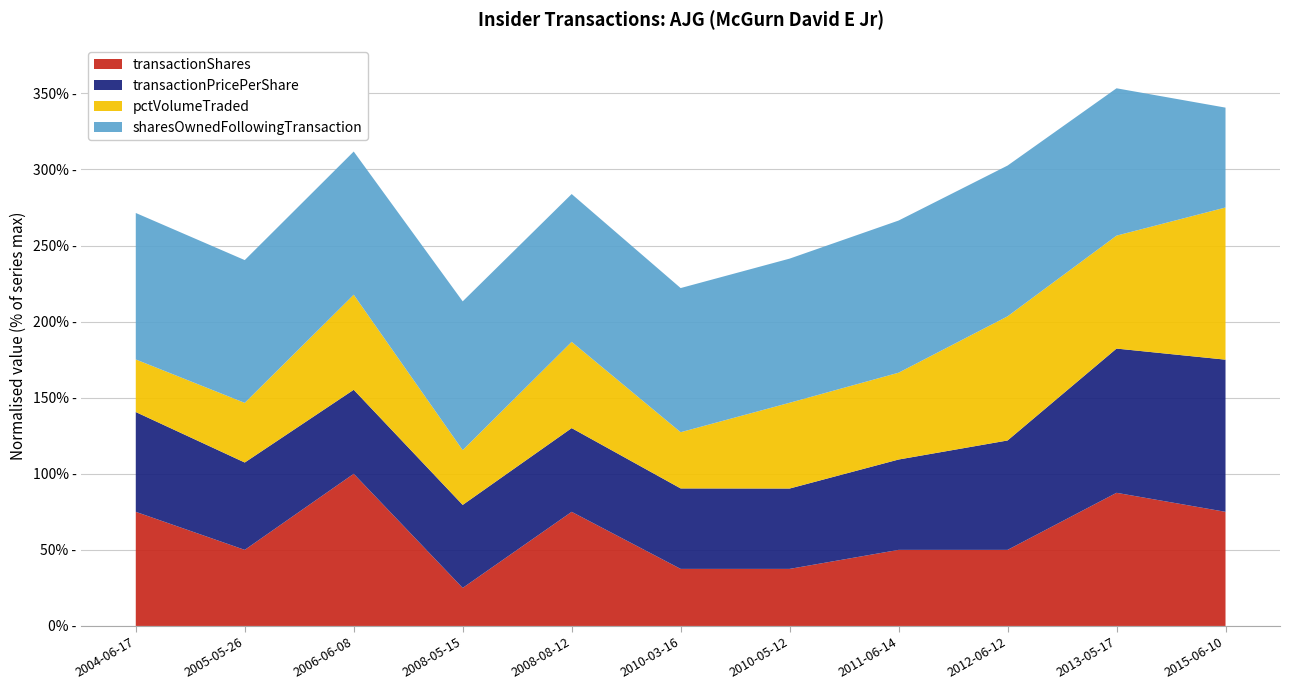

Reading left to right, what are all the values shown in this chart?

transactionShares: 2004-06-17=30000.0	2005-05-26=20000.0	2006-06-08=40000.0	2008-05-15=10000.0	2008-08-12=30000.0	2010-03-16=15000.0	2010-05-12=15000.0	2011-06-14=20000.0	2012-06-12=20000.0	2013-05-17=35000.0	2015-06-10=30000.0
transactionPricePerShare: 2004-06-17=31.5	2005-05-26=27.6	2006-06-08=26.5	2008-05-15=26.2	2008-08-12=26.4	2010-03-16=25.4	2010-05-12=25.4	2011-06-14=28.5	2012-06-12=34.5	2013-05-17=45.5	2015-06-10=48.0
pctVolumeTraded: 2004-06-17=11324.0	2005-05-26=12844.0	2006-06-08=20471.0	2008-05-15=11794.0	2008-08-12=18580.0	2010-03-16=12106.0	2010-05-12=18468.0	2011-06-14=18696.0	2012-06-12=26734.0	2013-05-17=24320.0	2015-06-10=32767.0
sharesOwnedFollowingTransaction: 2004-06-17=196078.0	2005-05-26=191119.0	2006-06-08=191675.0	2008-05-15=199175.0	2008-08-12=197829.0	2010-03-16=192962.0	2010-05-12=192962.0	2011-06-14=203691.0	2012-06-12=201800.0	2013-05-17=197244.0	2015-06-10=133693.0